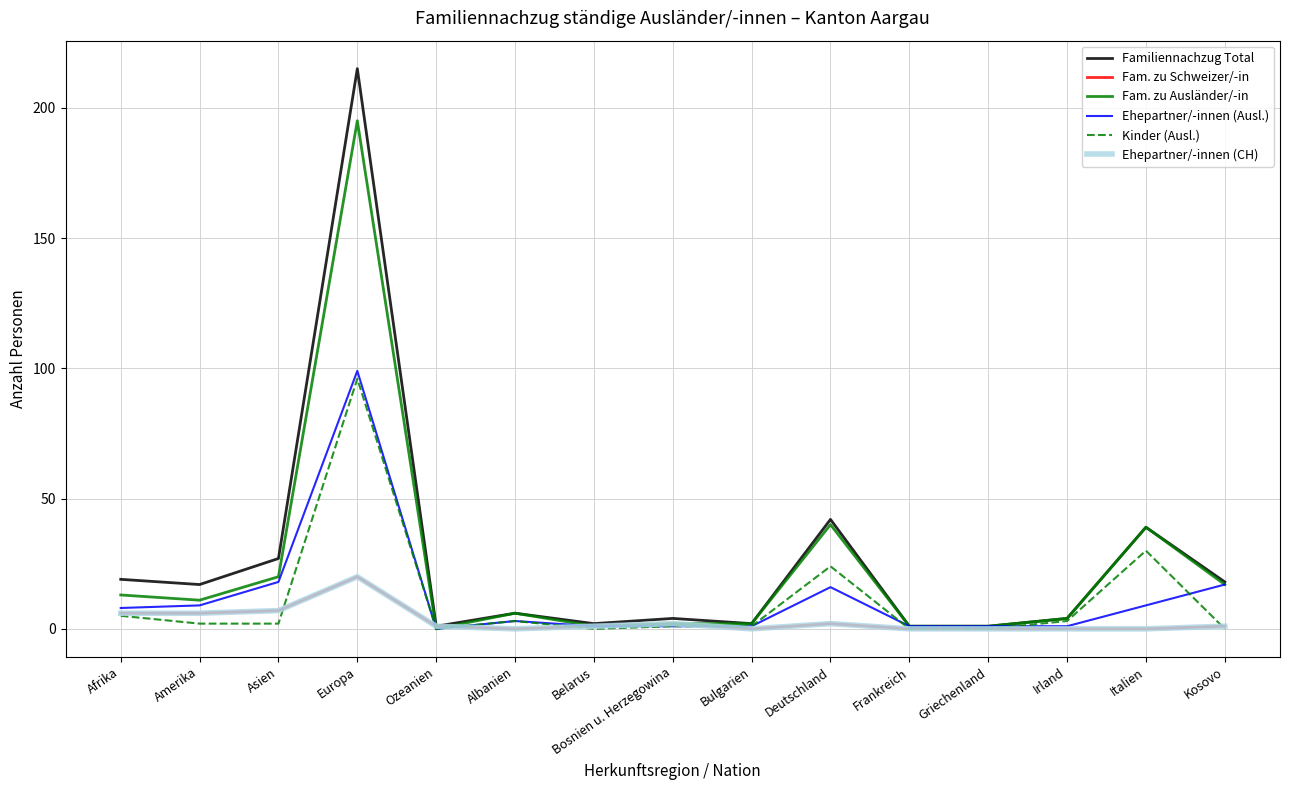

What position from the left is Italien?

14